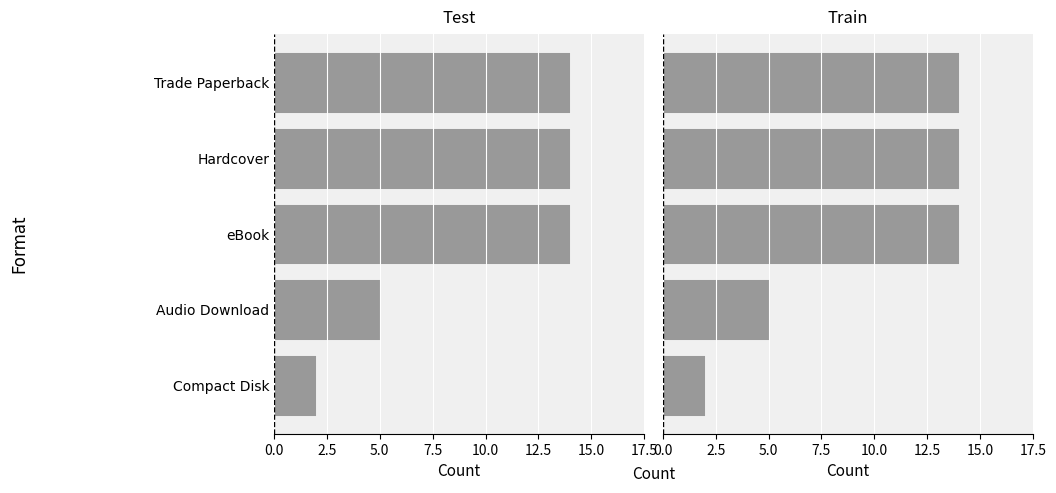

Approximately how many times larger is the value at Audio Download compared to Trade Paperback?

0.4